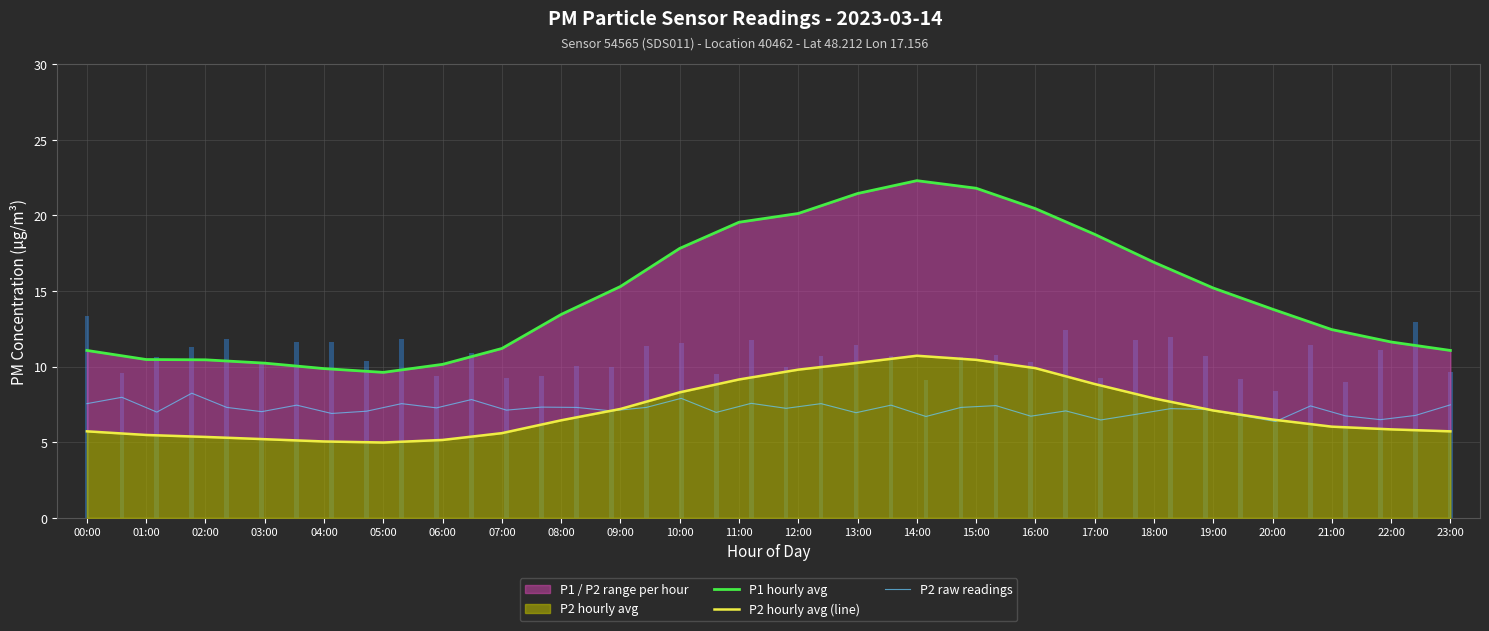

List the series in order of their overall mean, lowest first.

P2, P1